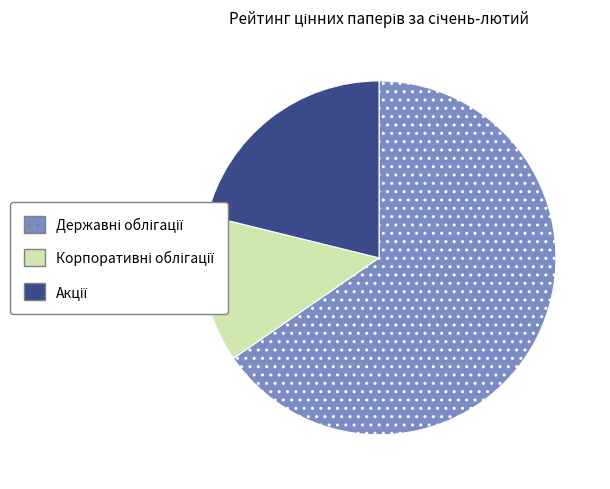

Does any single category account for the majority?

Yes